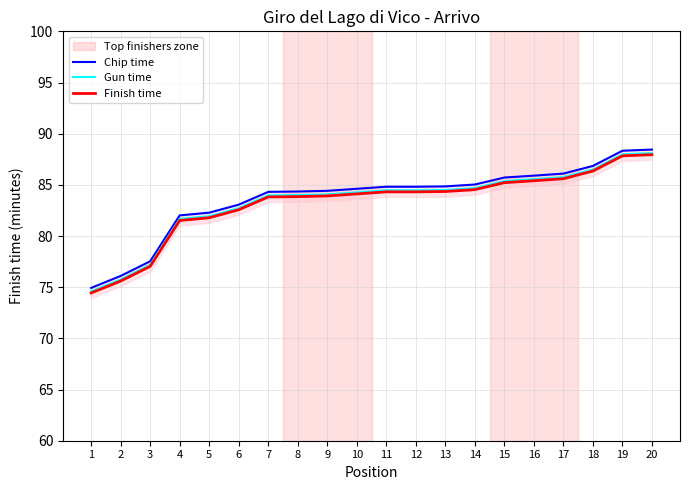

Reading left to right, what are all the values shown in this chart?

Chip time: 74.9	76.1	77.5	82.0	82.3	83.1	84.3	84.3	84.4	84.6	84.8	84.8	84.8	85.0	85.7	85.9	86.1	86.8	88.3	88.5
Gun time: 74.6	75.8	77.2	81.7	81.9	82.7	84.0	84.0	84.1	84.3	84.5	84.5	84.5	84.7	85.4	85.6	85.8	86.5	88.0	88.1
Finish time: 74.4	75.6	77.0	81.5	81.8	82.6	83.8	83.8	83.9	84.1	84.3	84.3	84.3	84.5	85.2	85.4	85.6	86.3	87.8	88.0